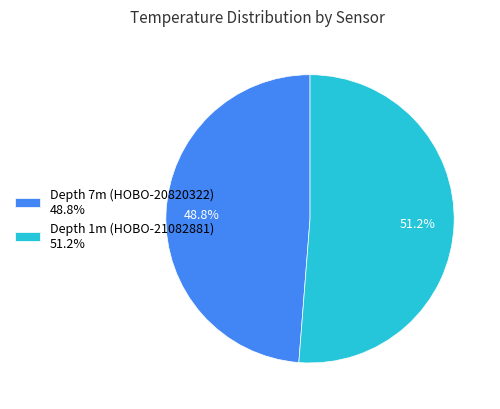

Which slice is the largest?

Depth 1m (HOBO-21082881) 51.2%